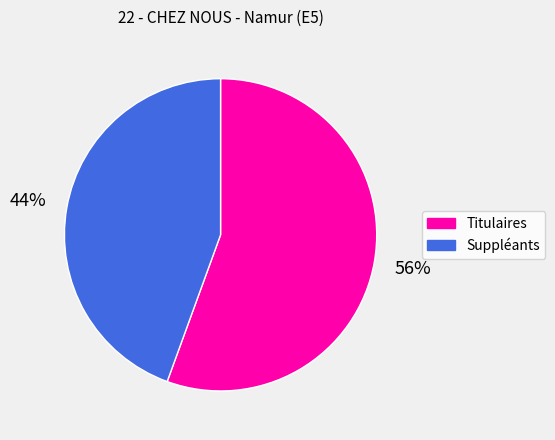

How many slices are in this pie chart?

2